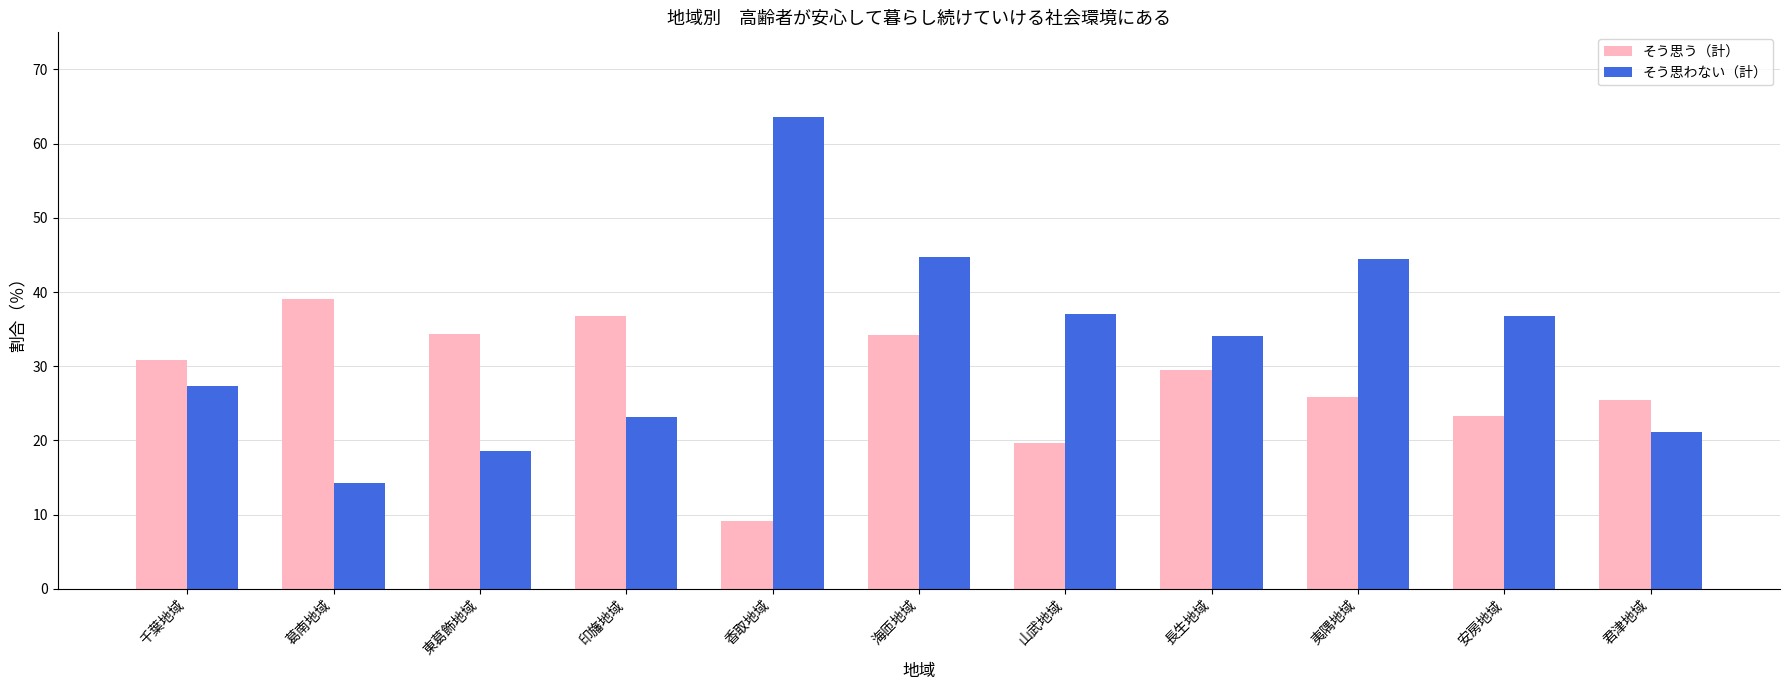

Which series has the largest range (max minus min)?

そう思わない（計）